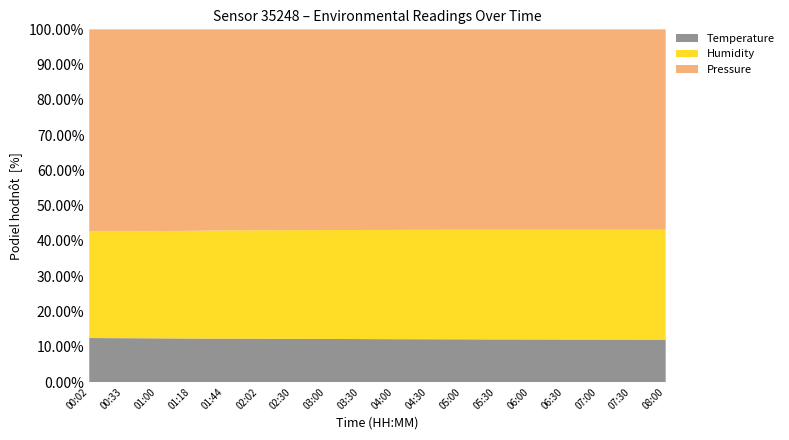

True or false: Temperature has a value of 21.4 at 01:44.

False